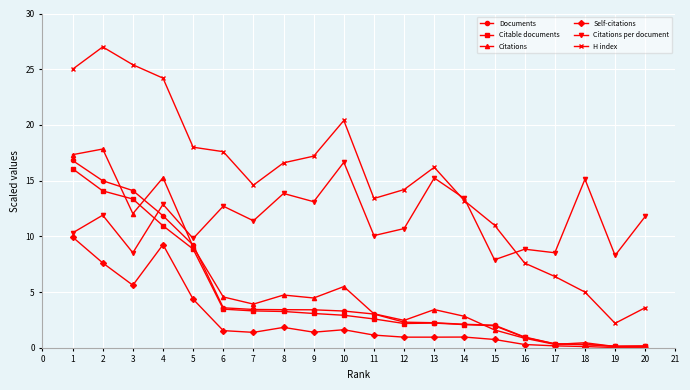

True or false: Self-citations has more than 0 interior local peaks.

True